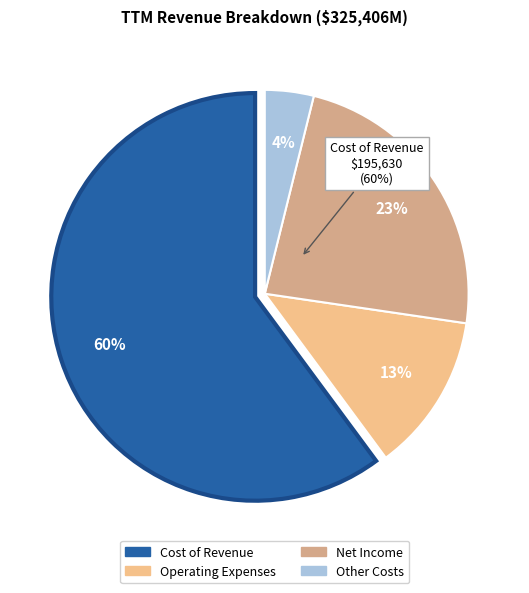

Which category has the biggest portion of the pie?

Cost of Revenue